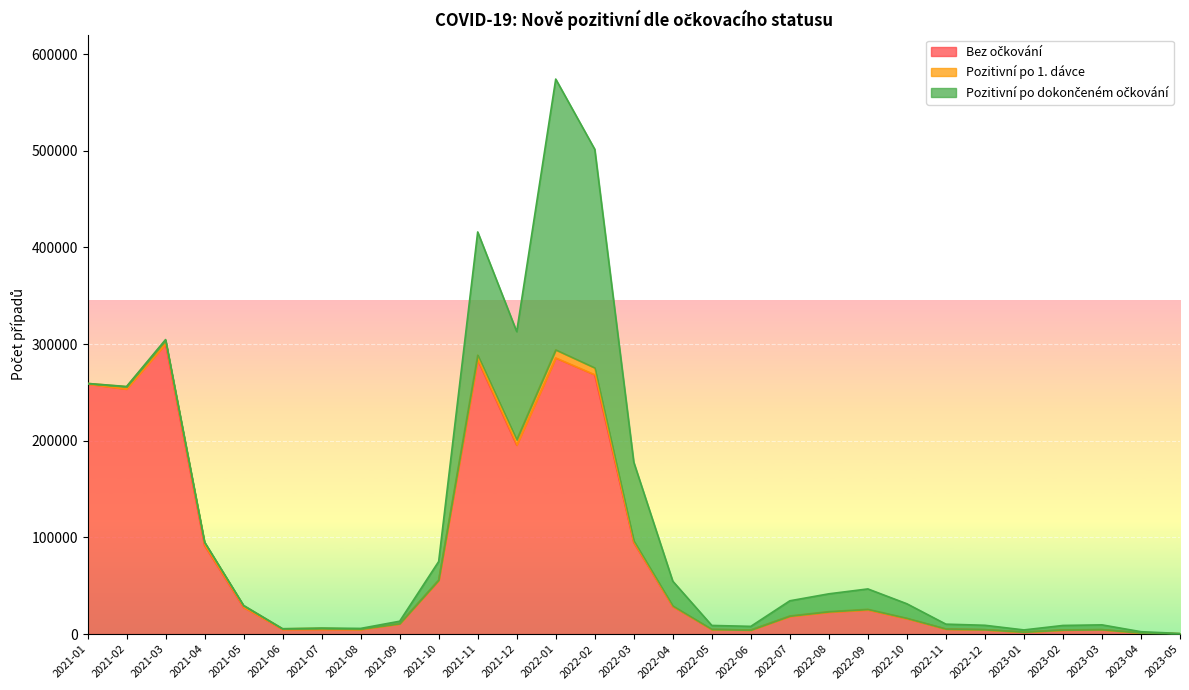

What is the highest value of the Pozitivní po 1. dávce series?

8345